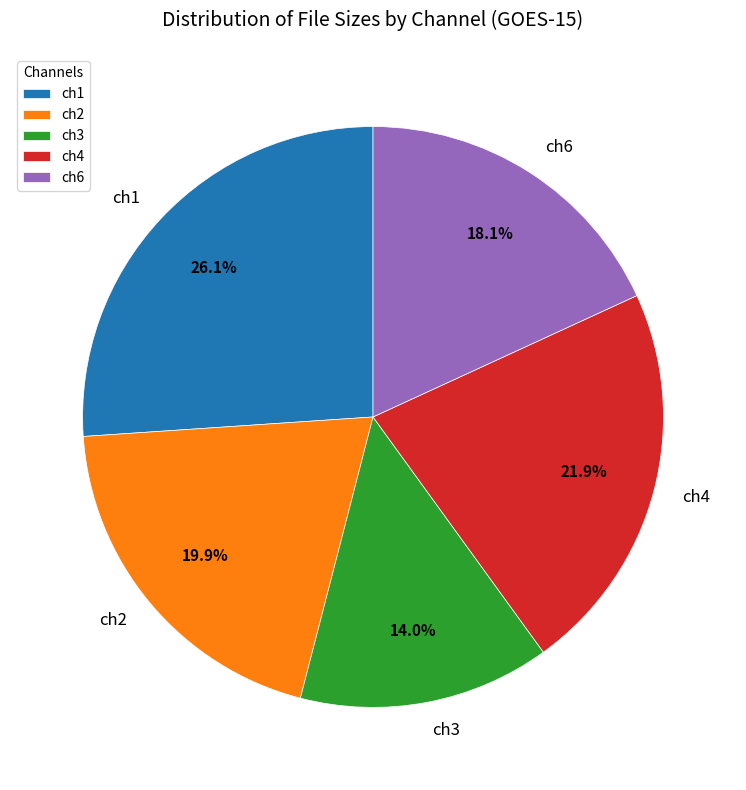

Combined, what portion of the pie is ch3 and ch2?

33.9%